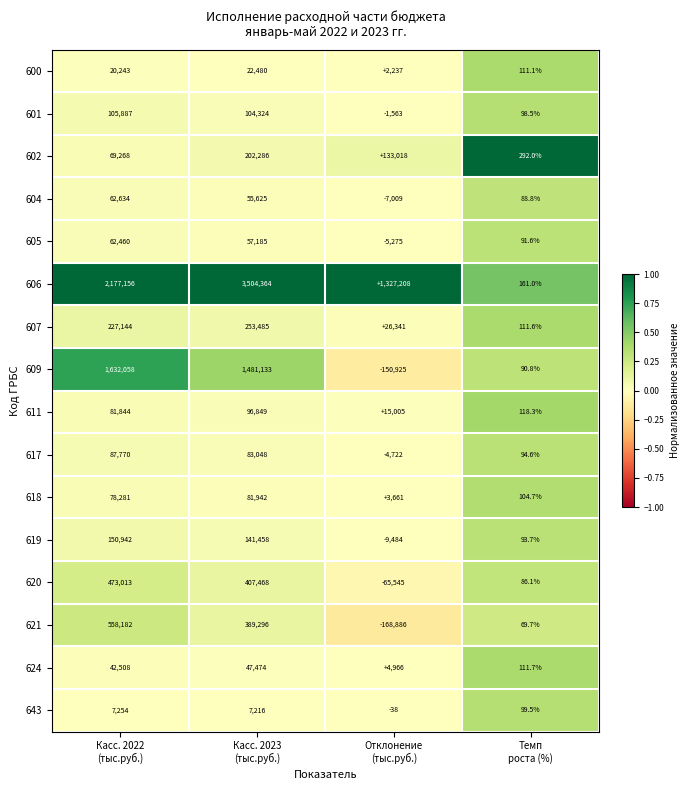

At how many categories does at least one series exceed 883225?

3